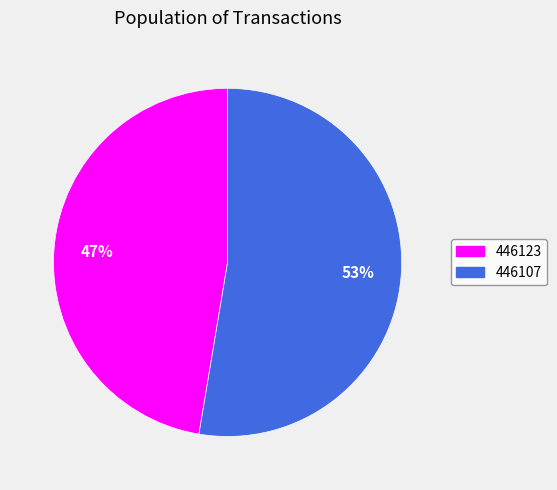

To the nearest percent, what percentage of the pie is 446123?

47%